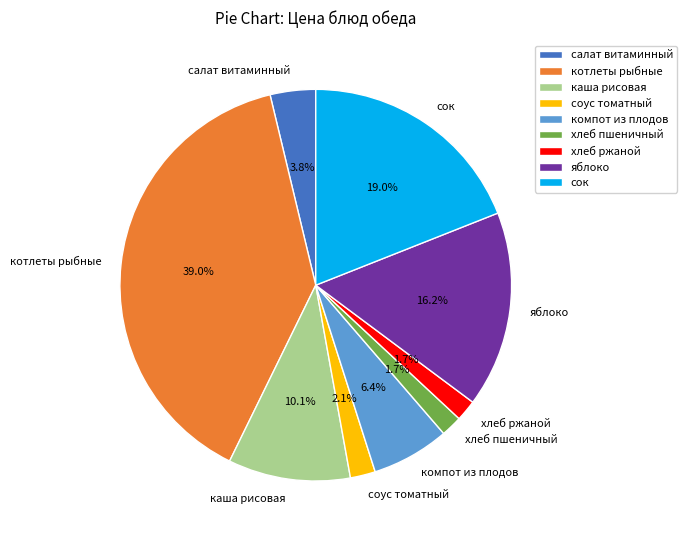

To the nearest percent, what portion does соус томатный represent?

2%